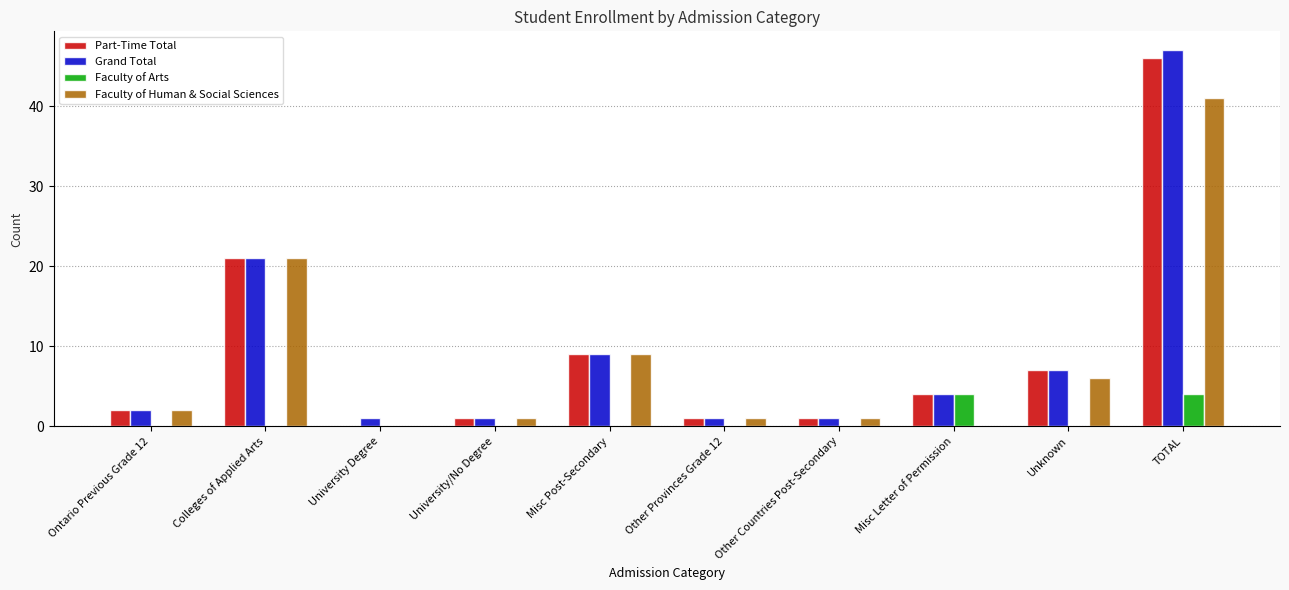

What is the sum of all Grand Total values?

94